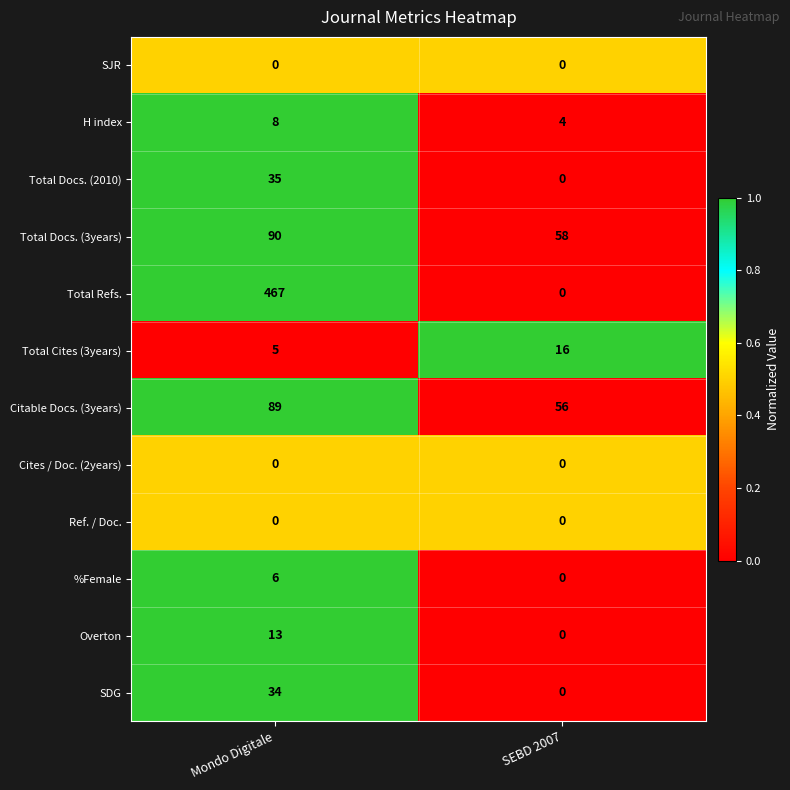

What is the difference between the maximum and minimum values in the Citable Docs. (3years) series?

33